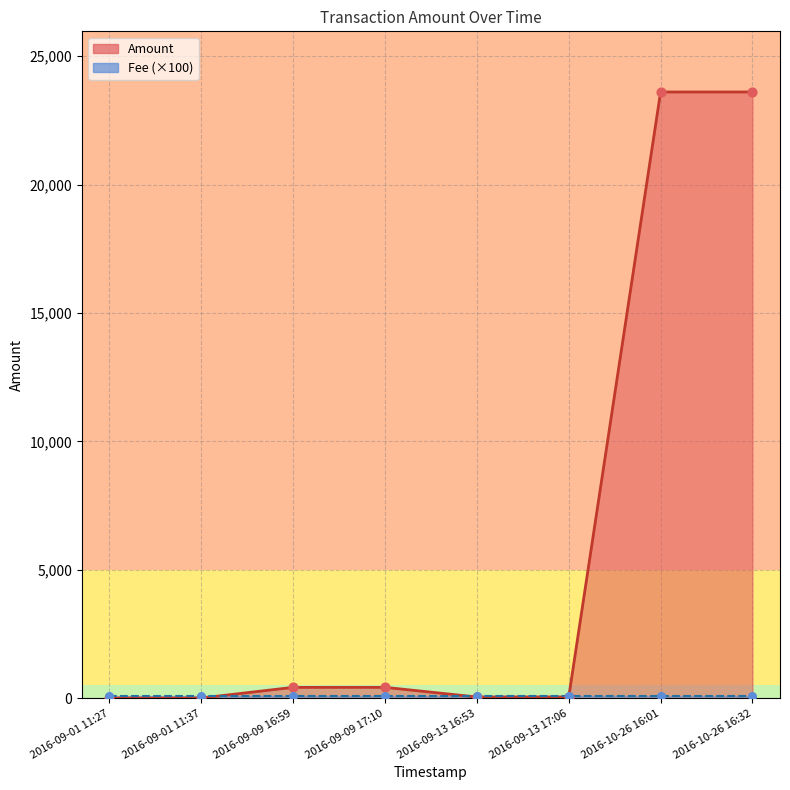

What is the change in value from 2016-09-01 11:27 to 2016-10-26 16:01?

+23600